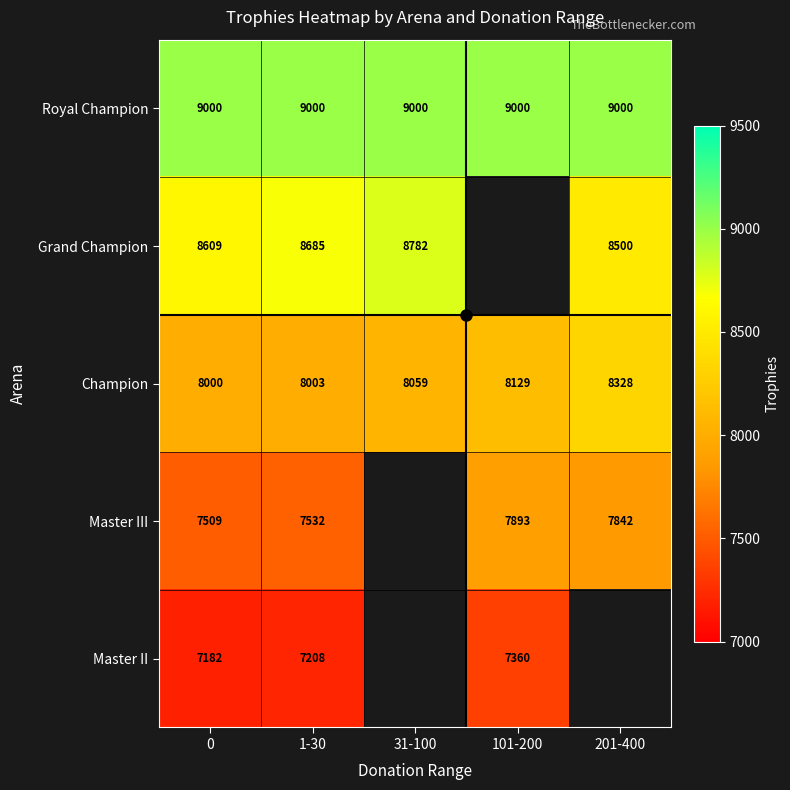

What value does the Master II series have at 0?

7182.0